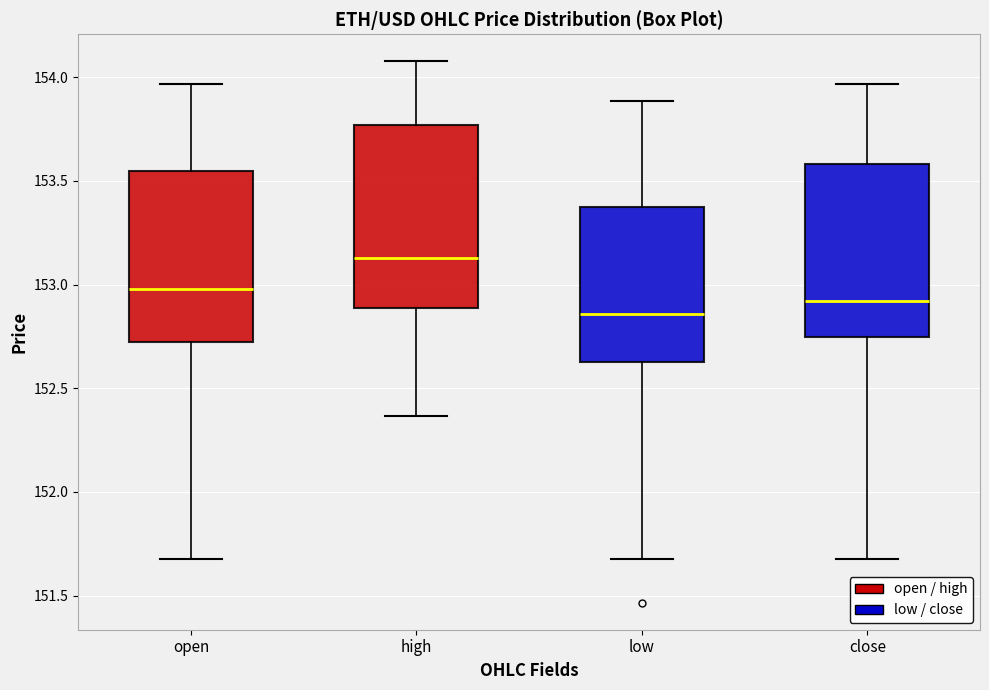

Where does the median line of the box for high sit on the y-axis? The values are not printed on the chart, so give them approximately, as read against the axis.

153.15